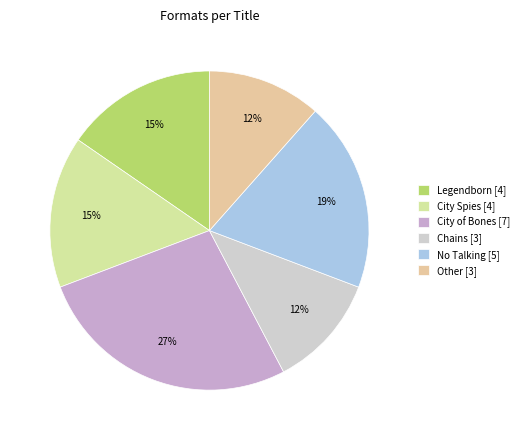

To the nearest percent, what portion does Chains represent?

12%